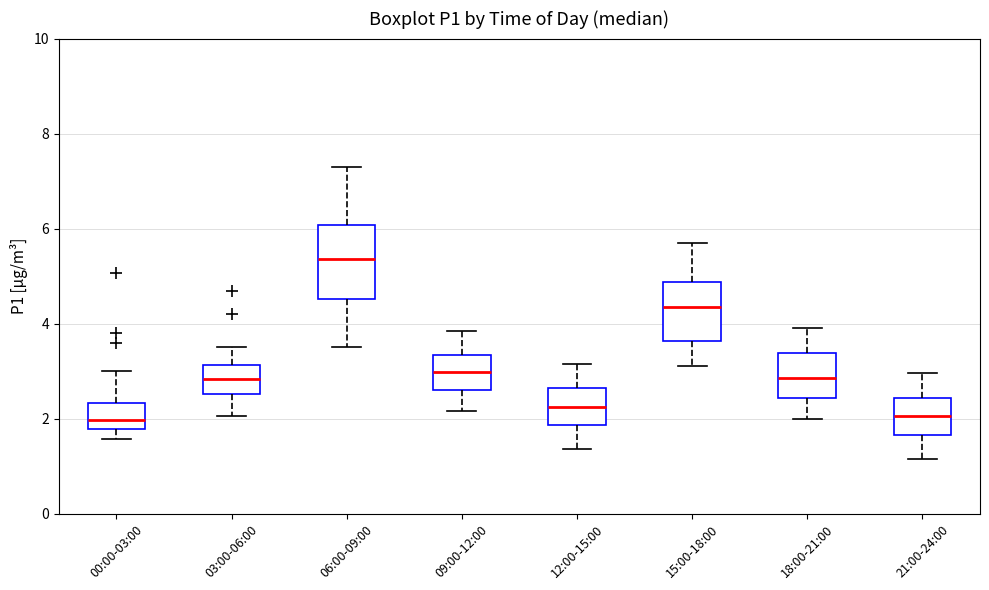

Which box is the tallest, from its lower edge to its upper edge?

06:00-09:00